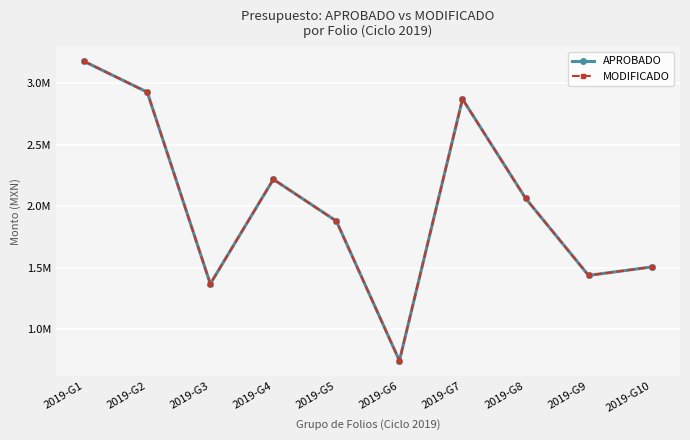

Reading right to left, list all the values displayed in this chart.

APROBADO: 2019-G10=1504887.1	2019-G9=1436016.8	2019-G8=2063840.9	2019-G7=2870739.6	2019-G6=742313.6	2019-G5=1877639.7	2019-G4=2217749.8	2019-G3=1367247.7	2019-G2=2926602.5	2019-G1=3176556.2
MODIFICADO: 2019-G10=1504887.1	2019-G9=1436016.8	2019-G8=2063840.9	2019-G7=2870739.6	2019-G6=742313.6	2019-G5=1877639.7	2019-G4=2217749.8	2019-G3=1367247.7	2019-G2=2926602.5	2019-G1=3176556.2